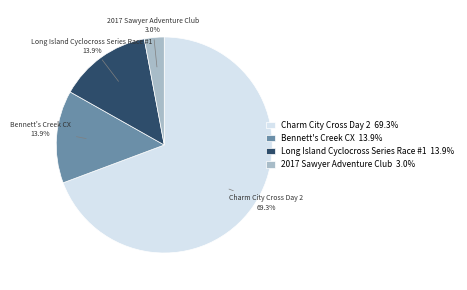

What is the largest slice in the pie chart?

Charm City Cross Day 2